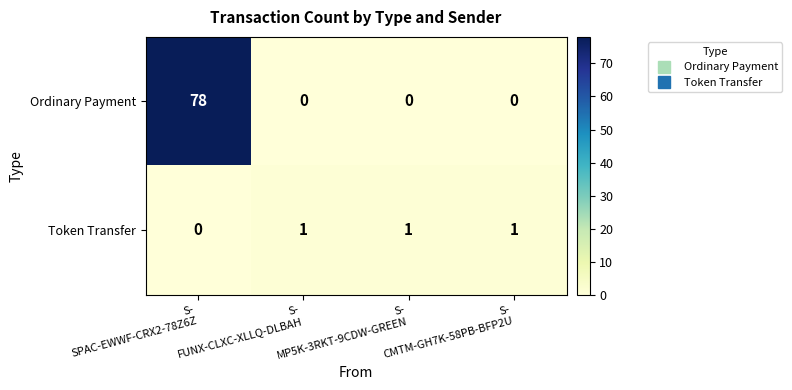

What is the sum of all Ordinary Payment values?

78